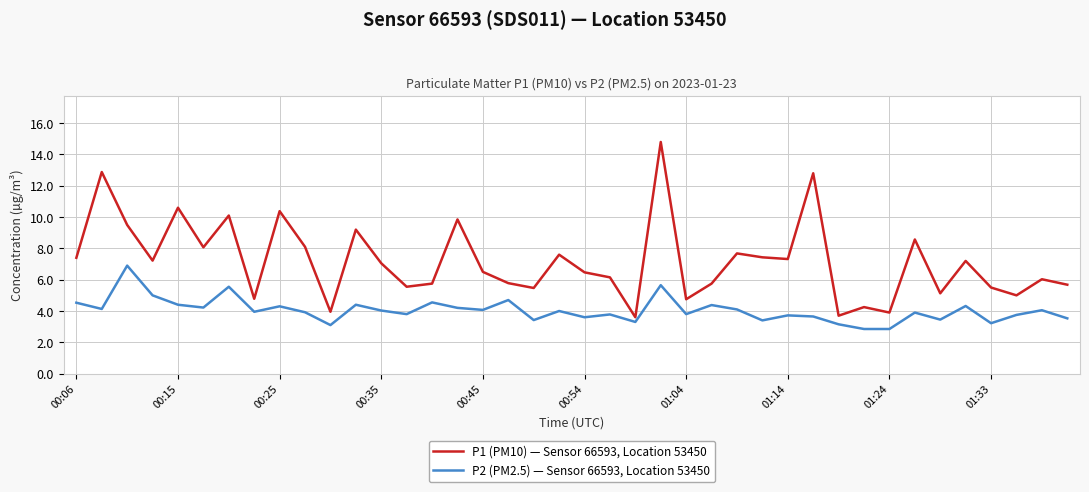

List the series in order of their overall mean, lowest first.

P2 (PM2.5) — Sensor 66593, Location 53450, P1 (PM10) — Sensor 66593, Location 53450